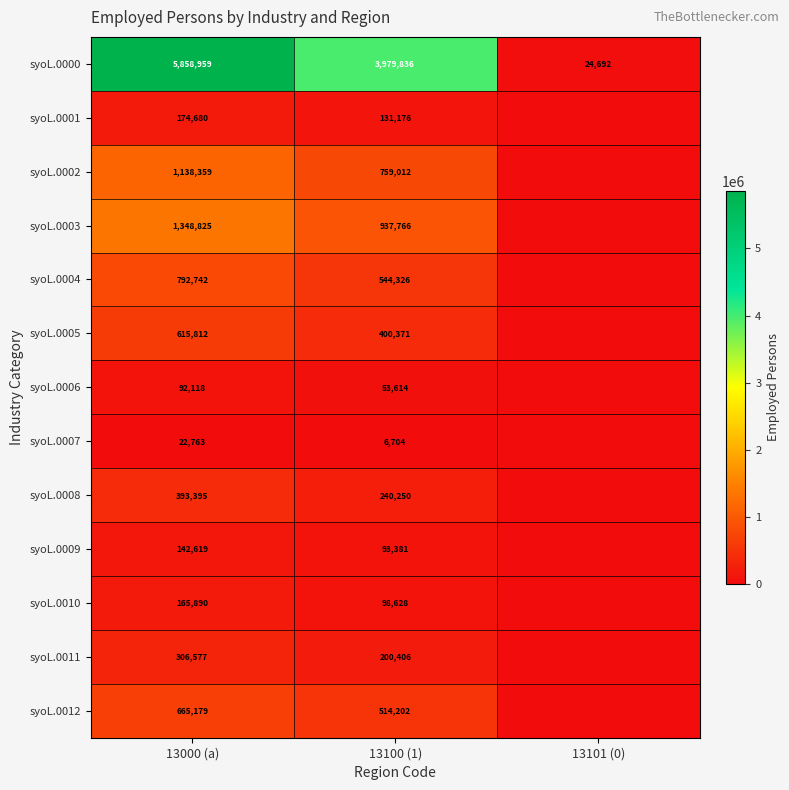

True or false: syoL.0000 has a value of 3979836 at 13100 (1).

True